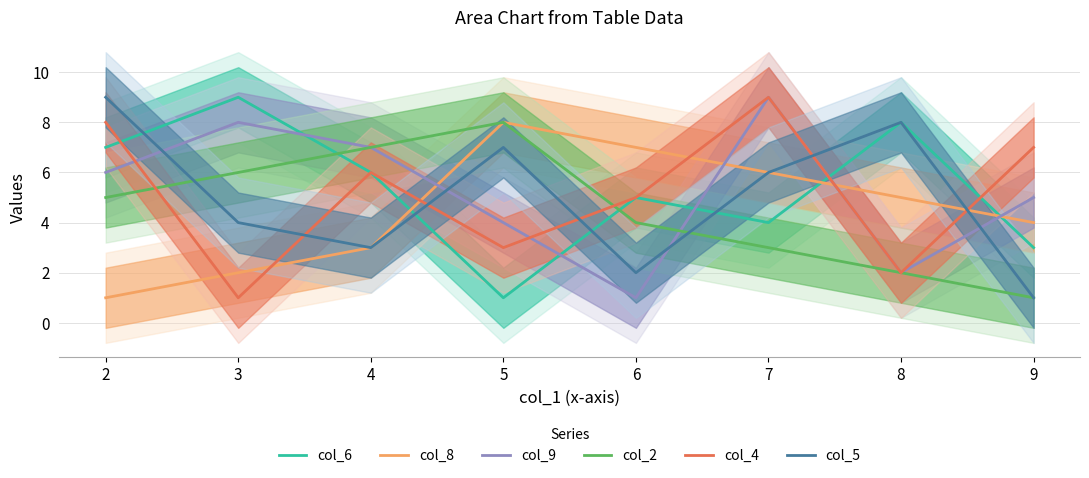

Which series has the widest spread of values?

col_6